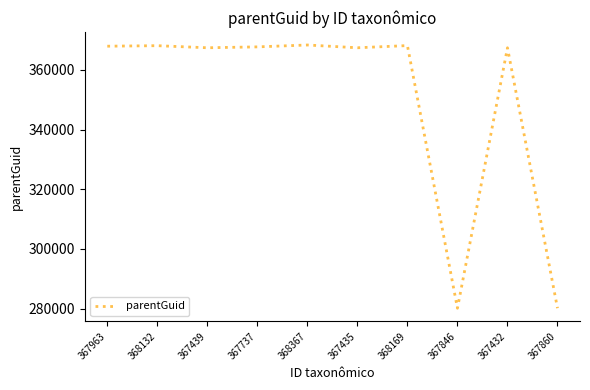

How many values are below 367728?

5